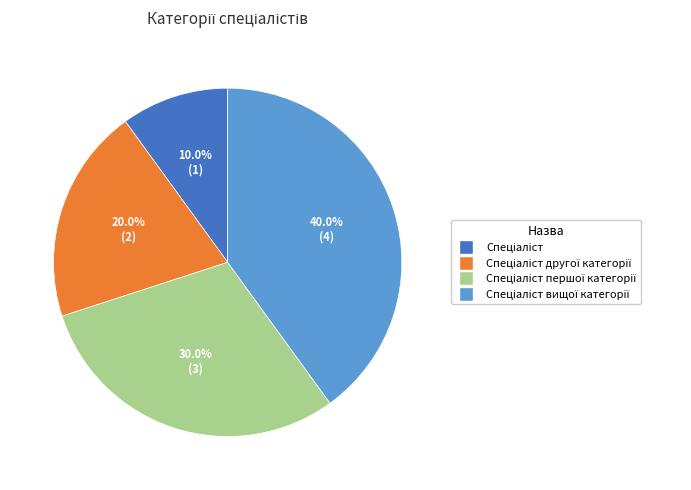

Is there a majority slice in this chart?

No